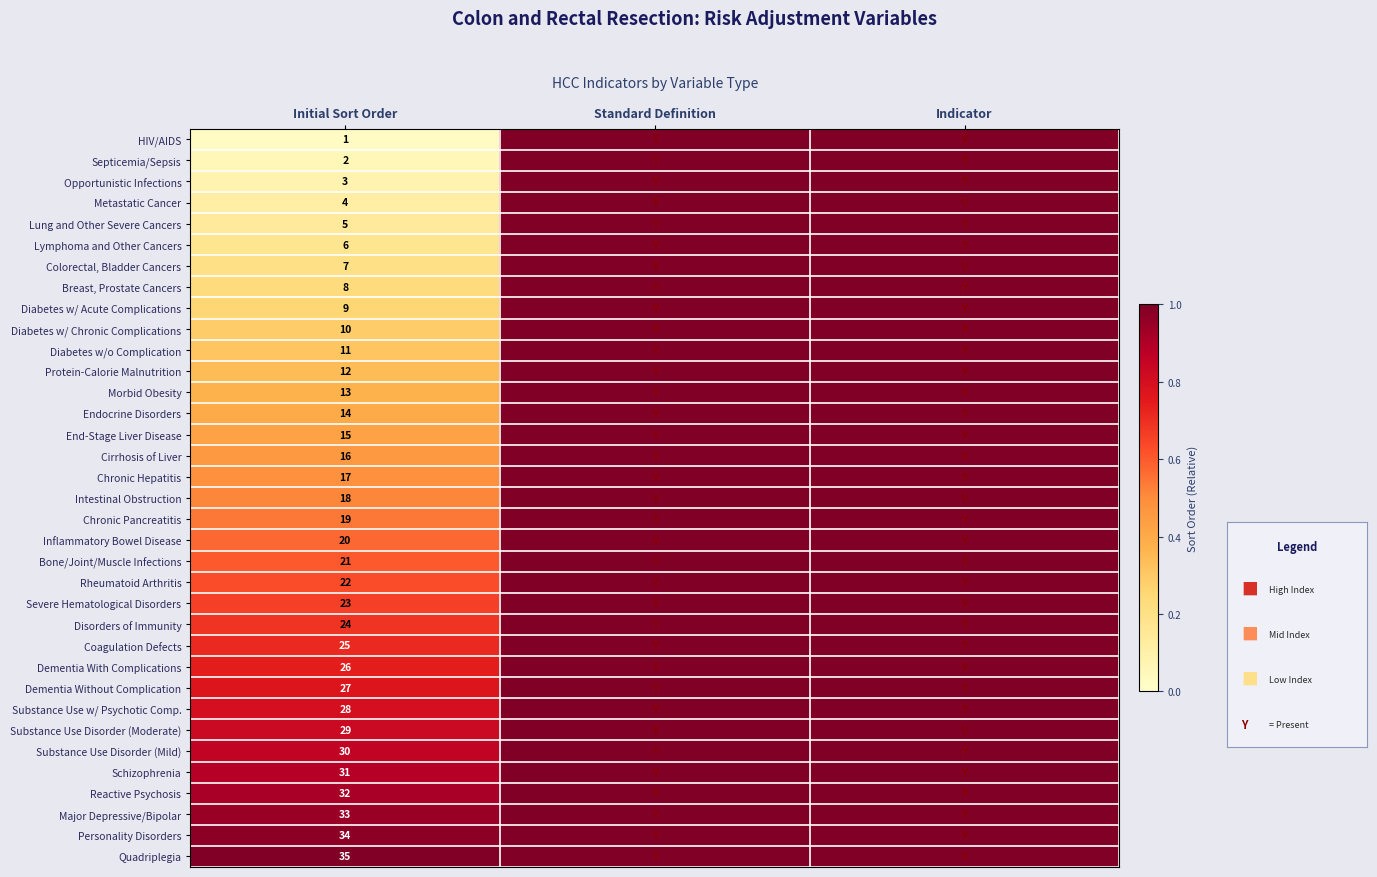

What is the difference between the highest and lowest values at Initial Sort Order?

34